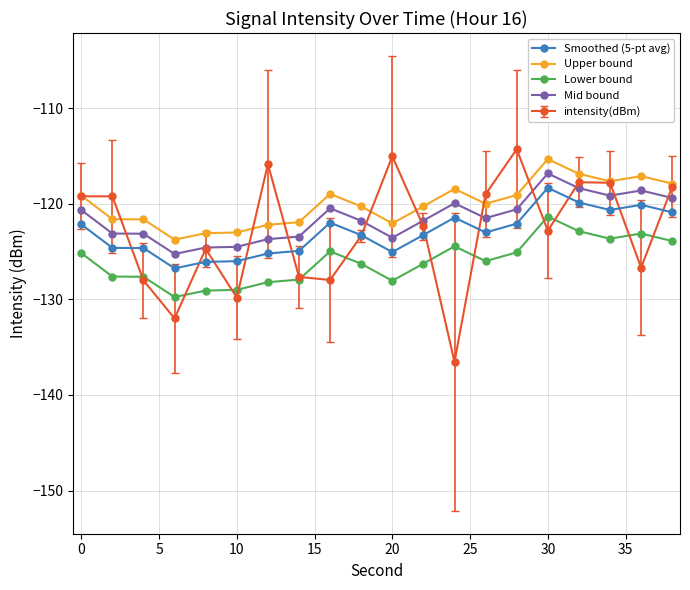

What is the lowest value of the Lower bound series?

-129.8